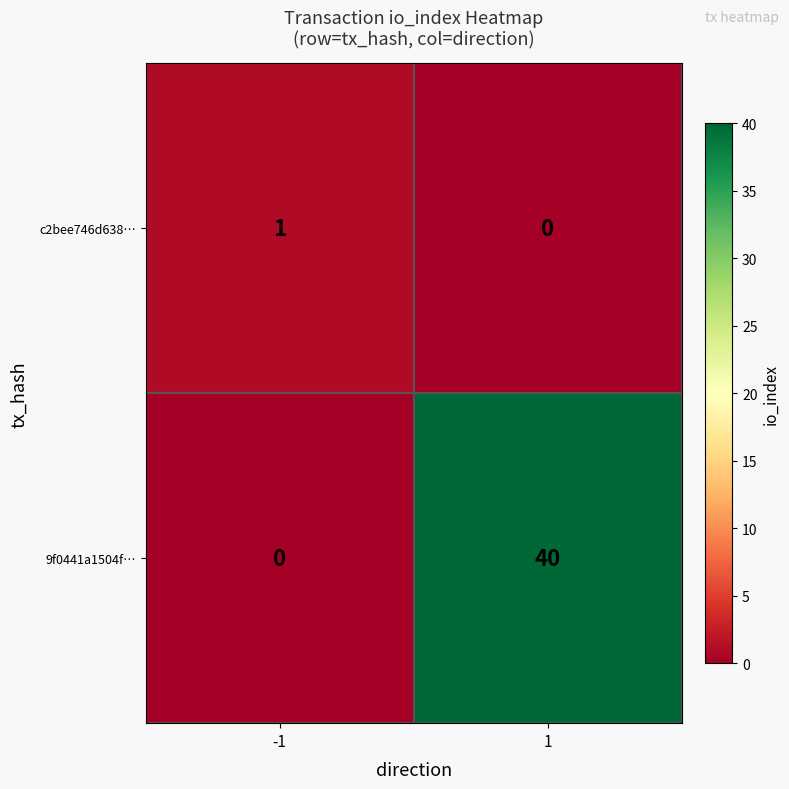

Count the number of data series in this chart.

2